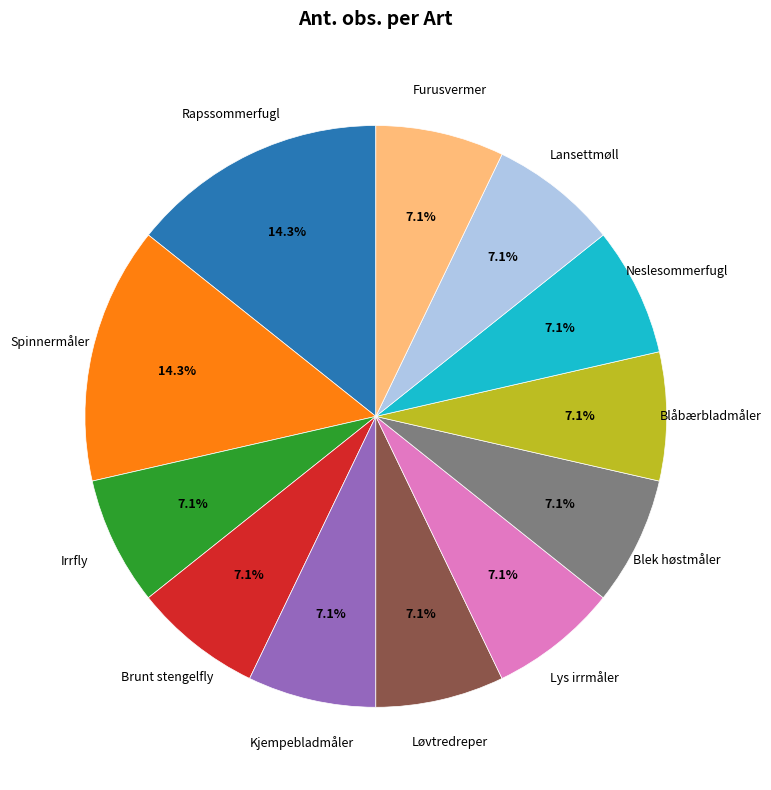

Do Blåbærbladmåler and Neslesommerfugl together represent more than half of the pie?

No